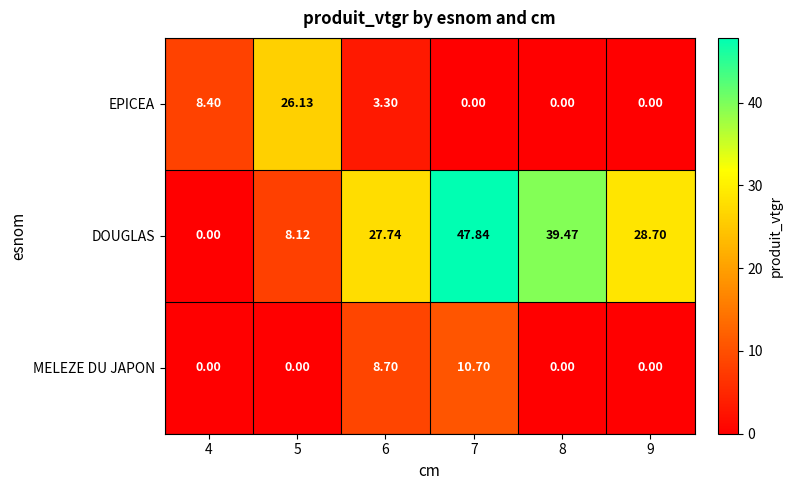

Which category has the highest value across all series?

7